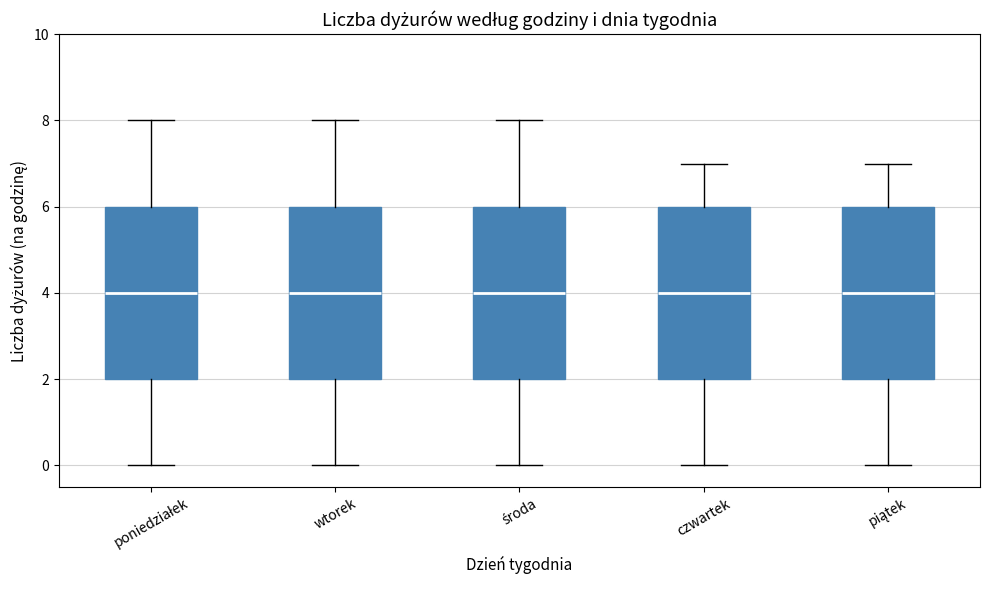

Where does the median line of the box for środa sit on the y-axis? The values are not printed on the chart, so give them approximately, as read against the axis.

4